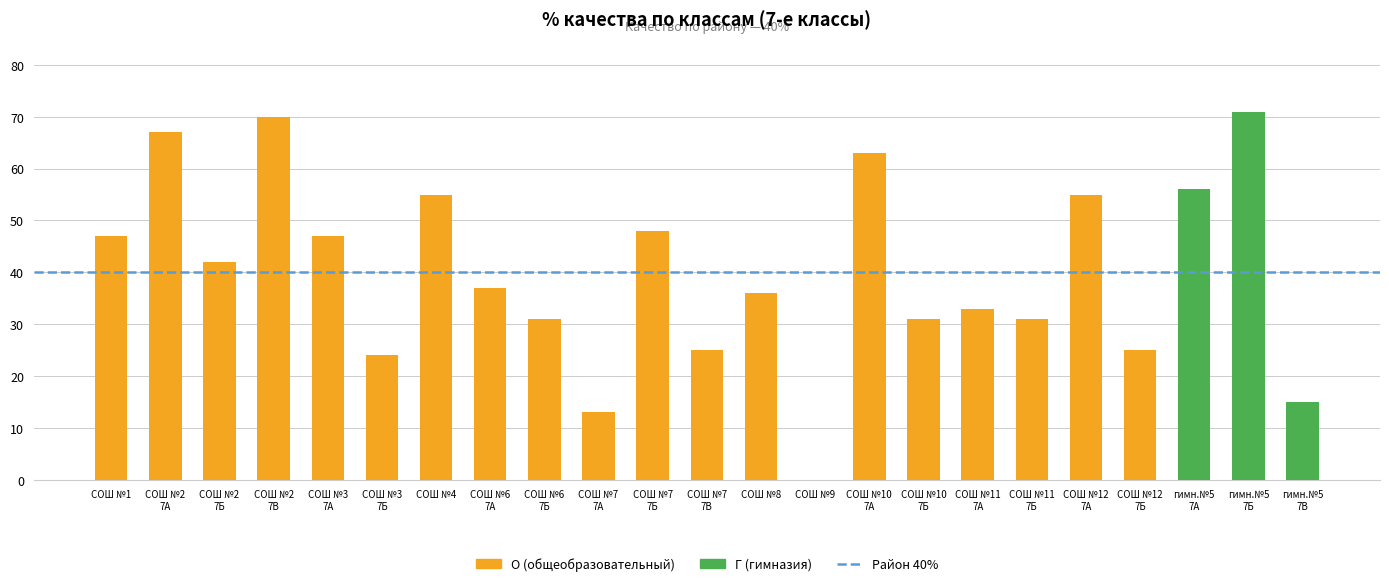

Which series has the widest spread of values?

Г (гимназия)